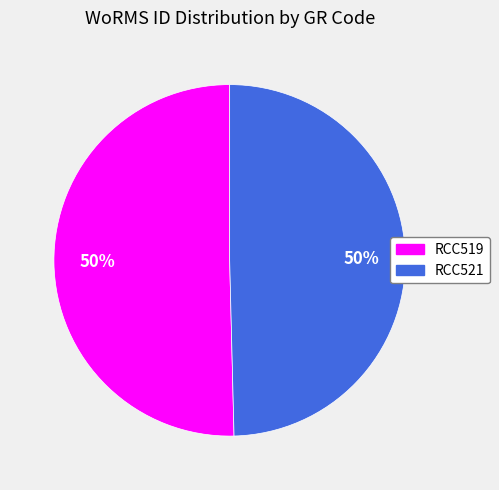

What percentage is the RCC519 slice, to the nearest percent?

50%